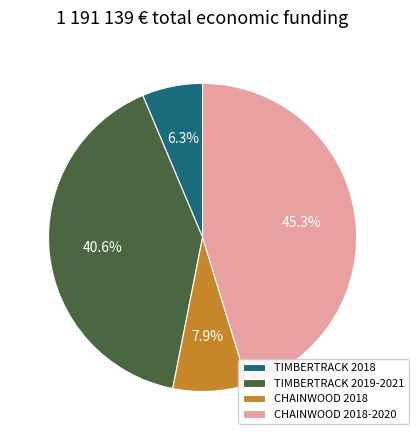

To the nearest percent, what is the difference between the largest and smallest slice percentages?

39%